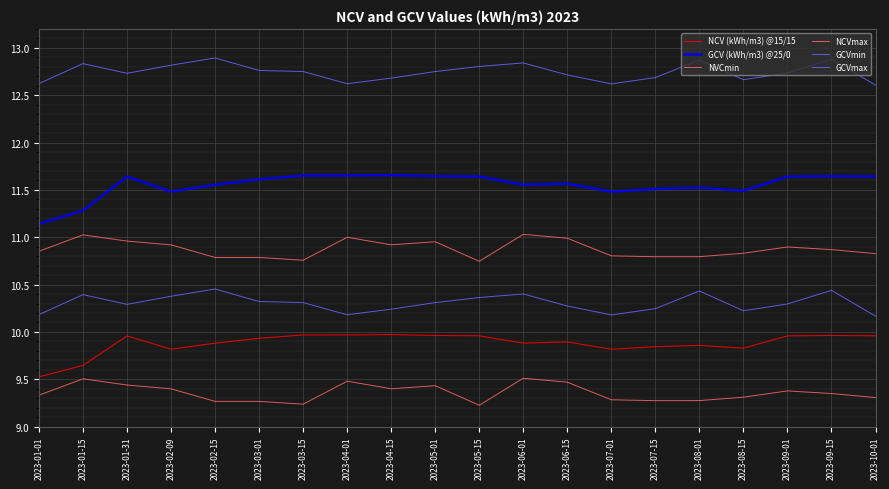

Which series changed the most between 2023-06-01 and 2023-07-15?

NVCmin